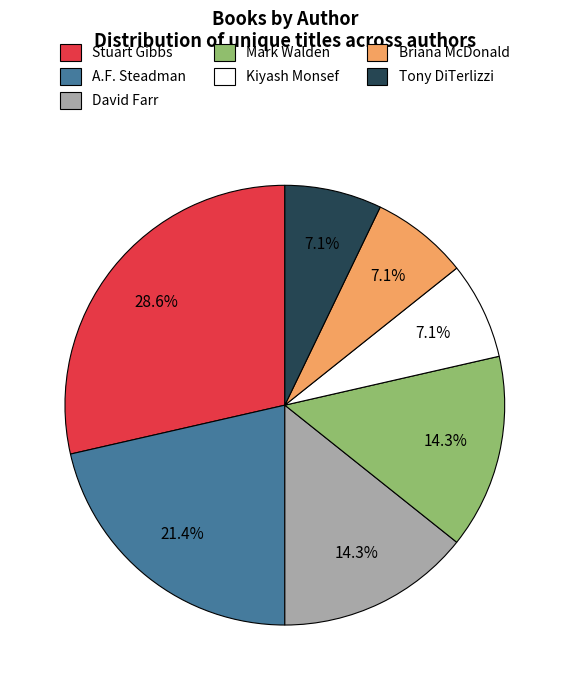

Count the number of slices in the pie.

7